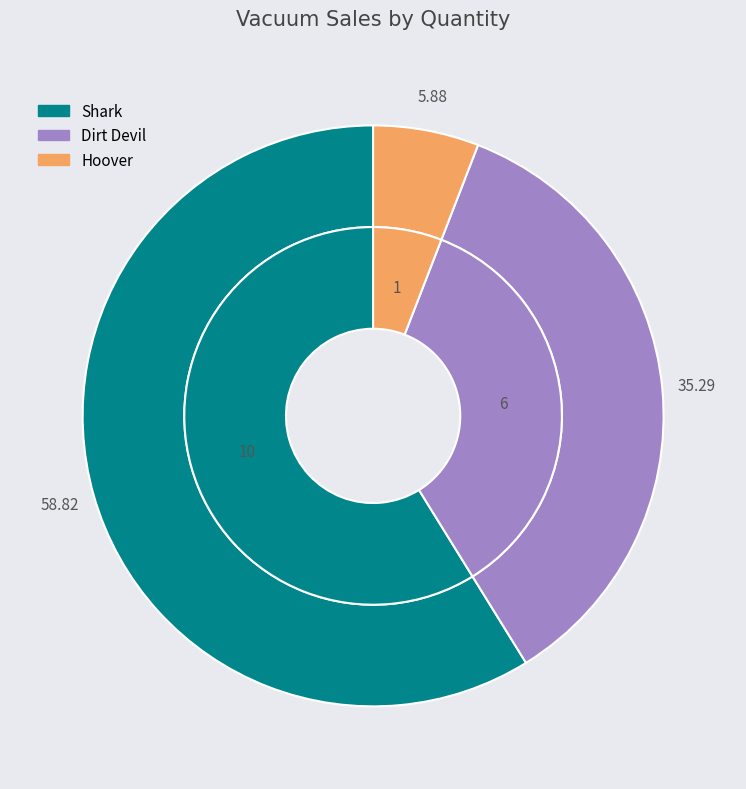

Which slice is the largest?

Shark